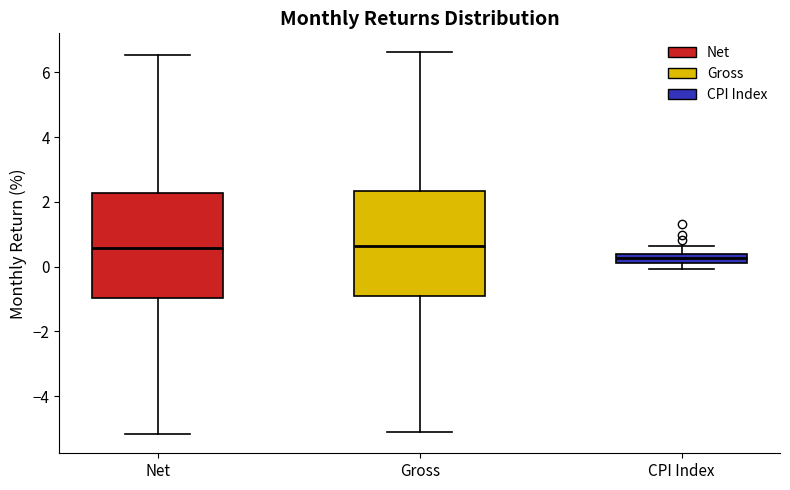

Where is the upper edge of the box for Net on the y-axis? The values are not printed on the chart, so give them approximately, as read against the axis.

2.2